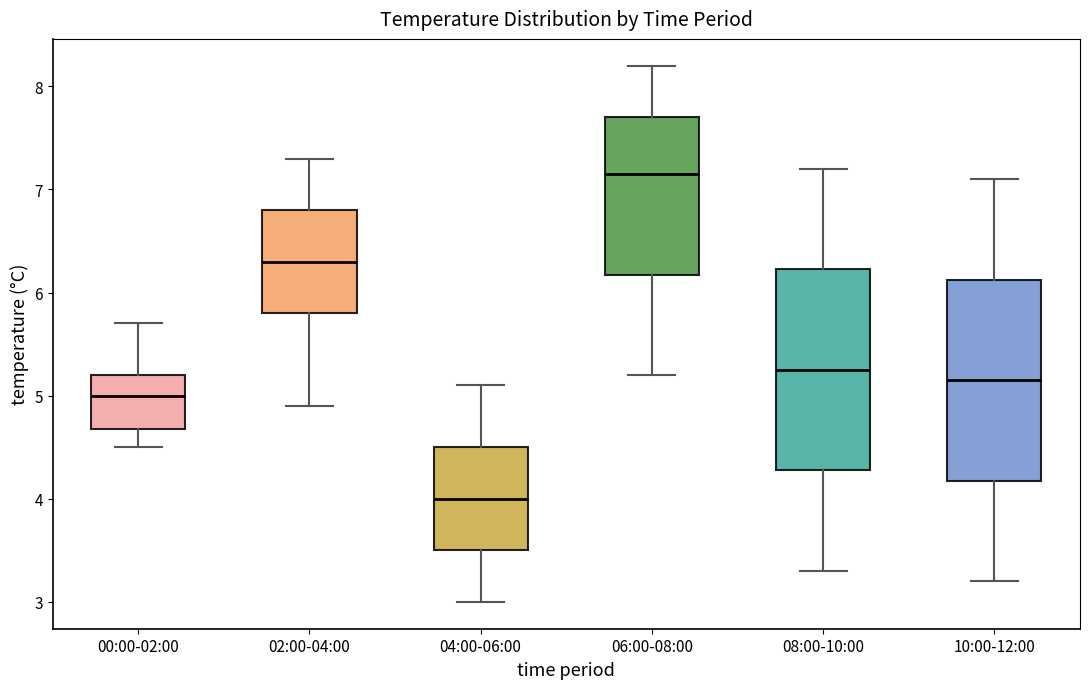

Reading left to right, read every box against the y-axis: the position of its median line, the range the box covers, and the ends of its whiskers. The values are not printed on the chart, so give them approximately, as read against the axis.

00:00-02:00: median 5.0, box 4.7 to 5.2, whiskers 4.5 to 5.7
02:00-04:00: median 6.3, box 5.8 to 6.8, whiskers 4.9 to 7.3
04:00-06:00: median 4.0, box 3.5 to 4.5, whiskers 3.0 to 5.1
06:00-08:00: median 7.2, box 6.2 to 7.7, whiskers 5.2 to 8.2
08:00-10:00: median 5.3, box 4.3 to 6.2, whiskers 3.3 to 7.2
10:00-12:00: median 5.2, box 4.2 to 6.1, whiskers 3.2 to 7.1